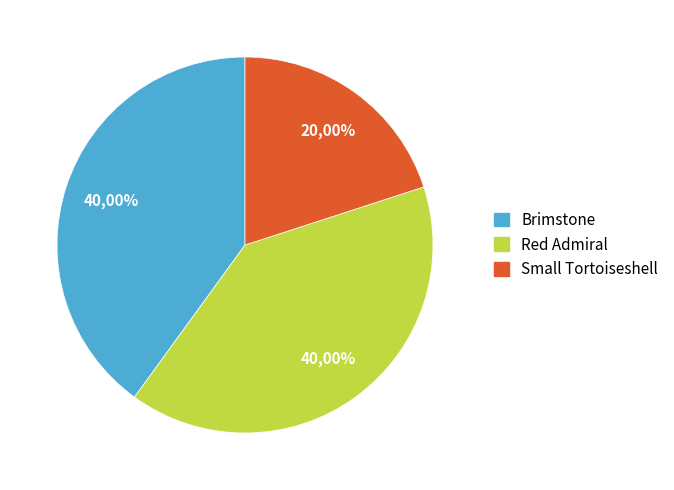

To the nearest percent, what is the combined percentage of Small Tortoiseshell and Red Admiral?

60%